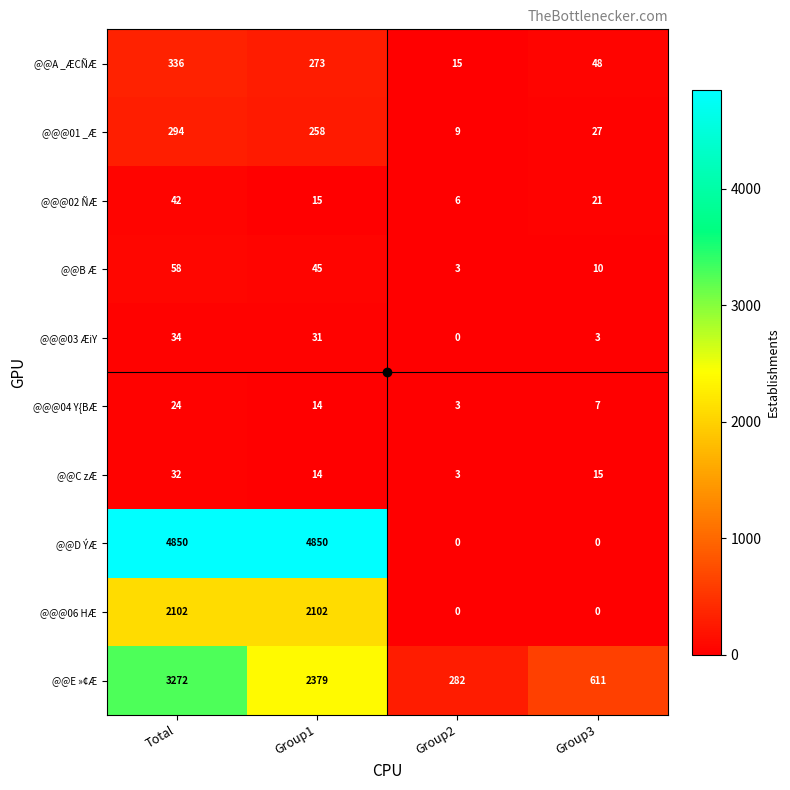

Is the value of @@A _ÆCÑÆ at Group1 greater than the value of @@@03 ÆiY at Group3?

Yes